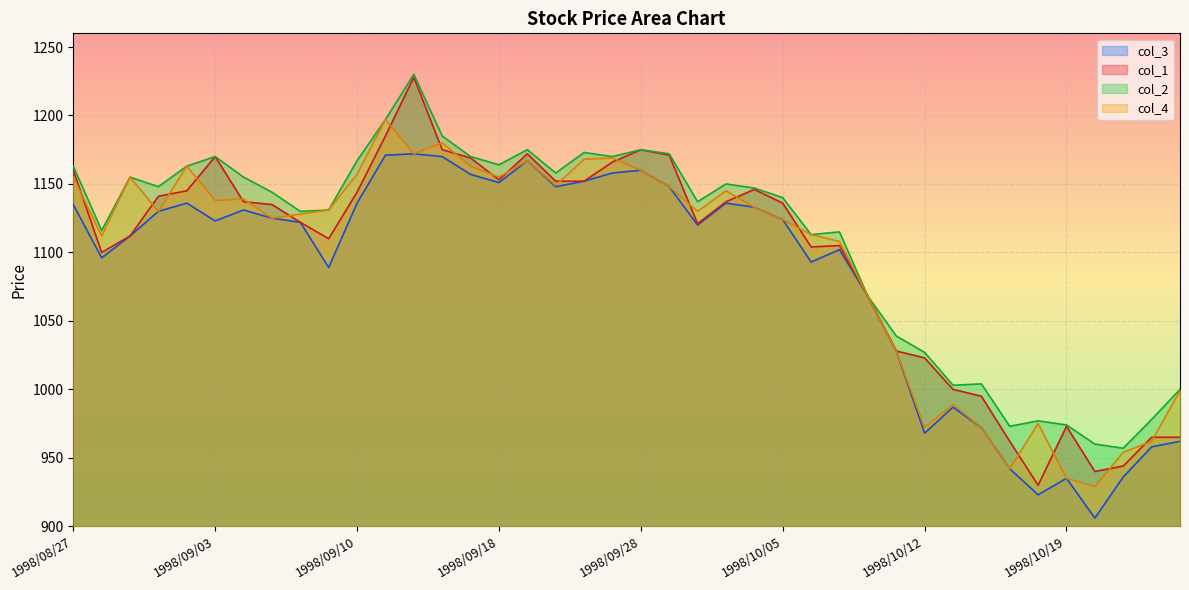

How many categories are shown in the chart?

40